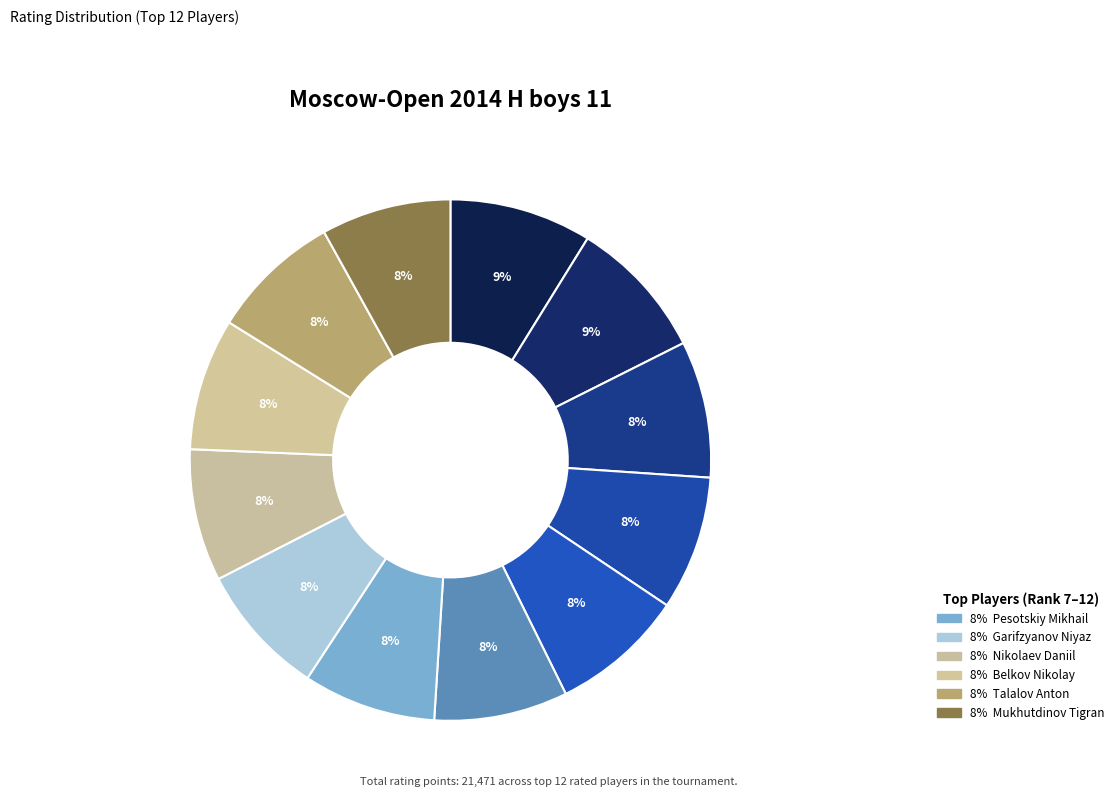

Count the number of slices in the pie.

12